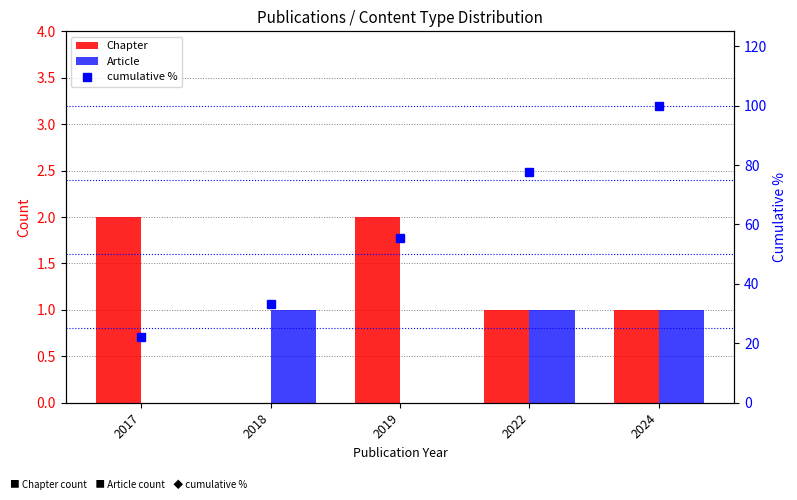

What is the greatest value displayed?

100.0